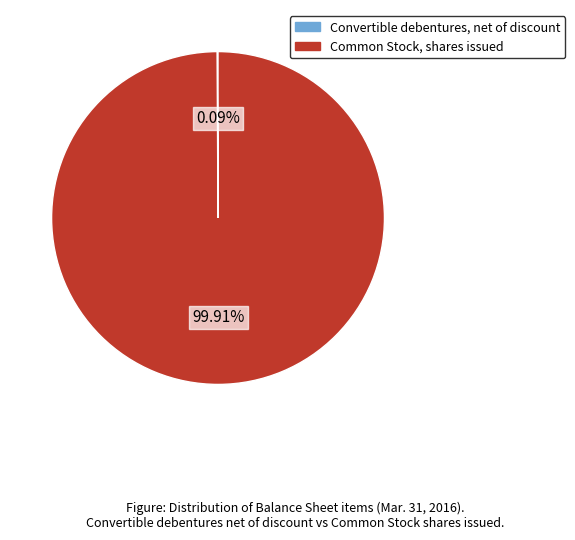

Is Common Stock, shares issued the majority of the pie?

Yes